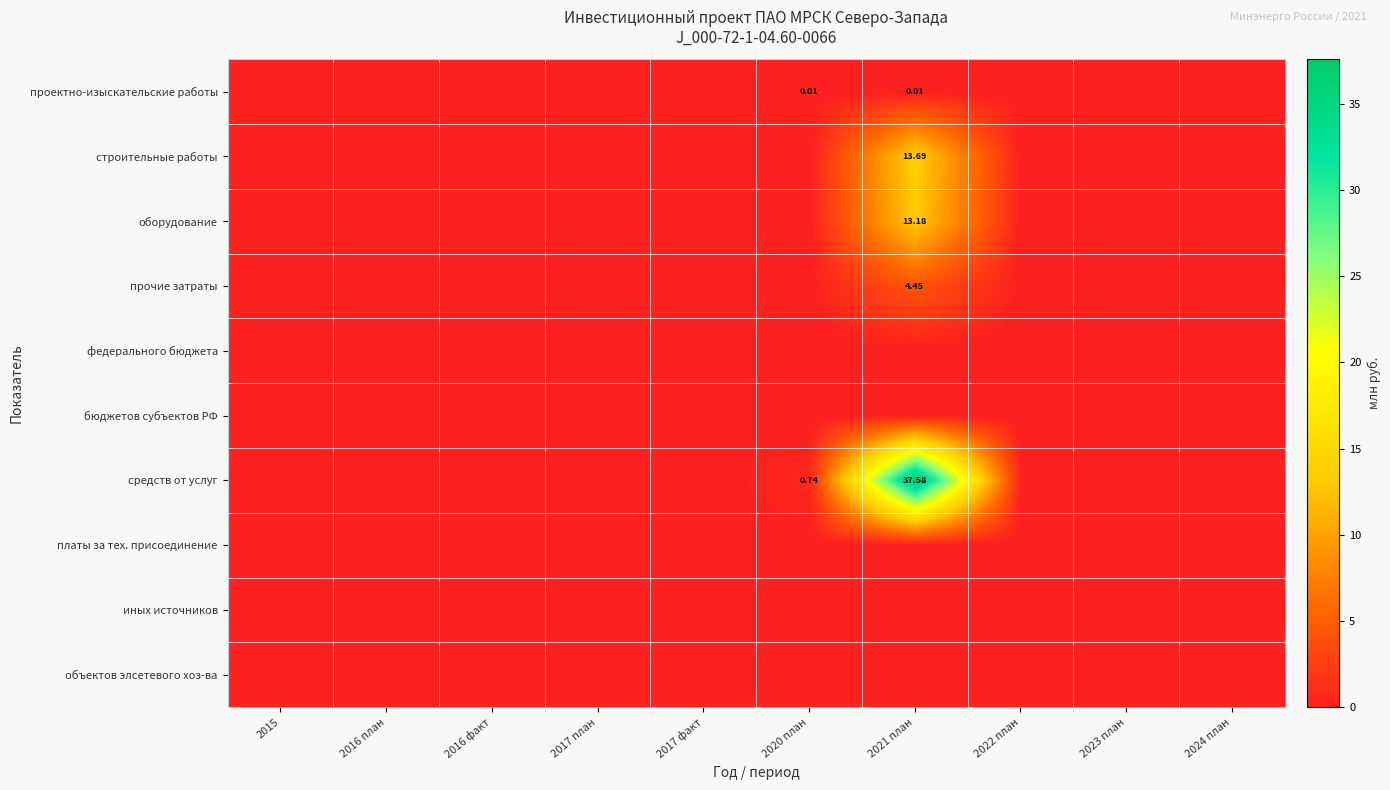

How many values in строительные работы are above zero?

1